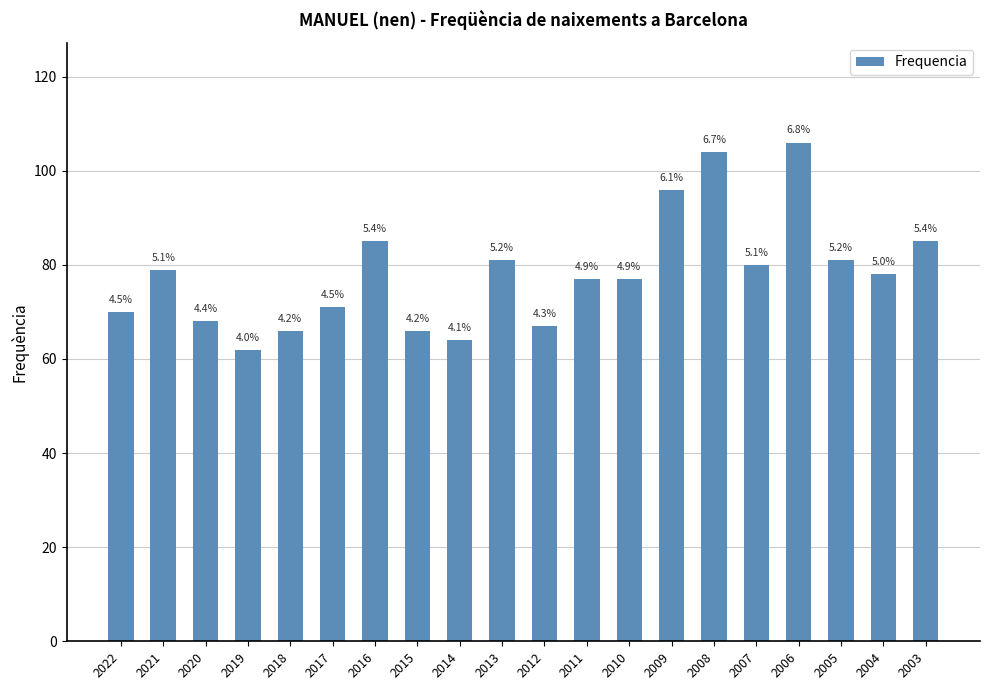

What is the sum of all values?

1563